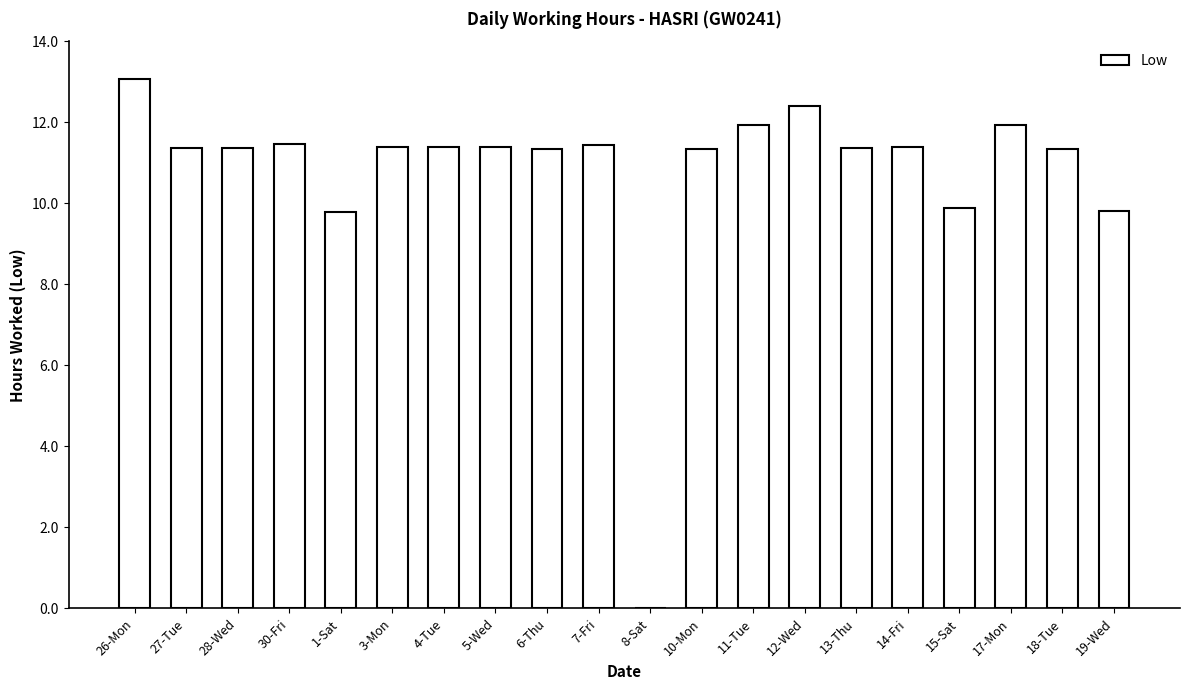

What is the sum of the values at 7-Fri and 15-Sat?

21.3